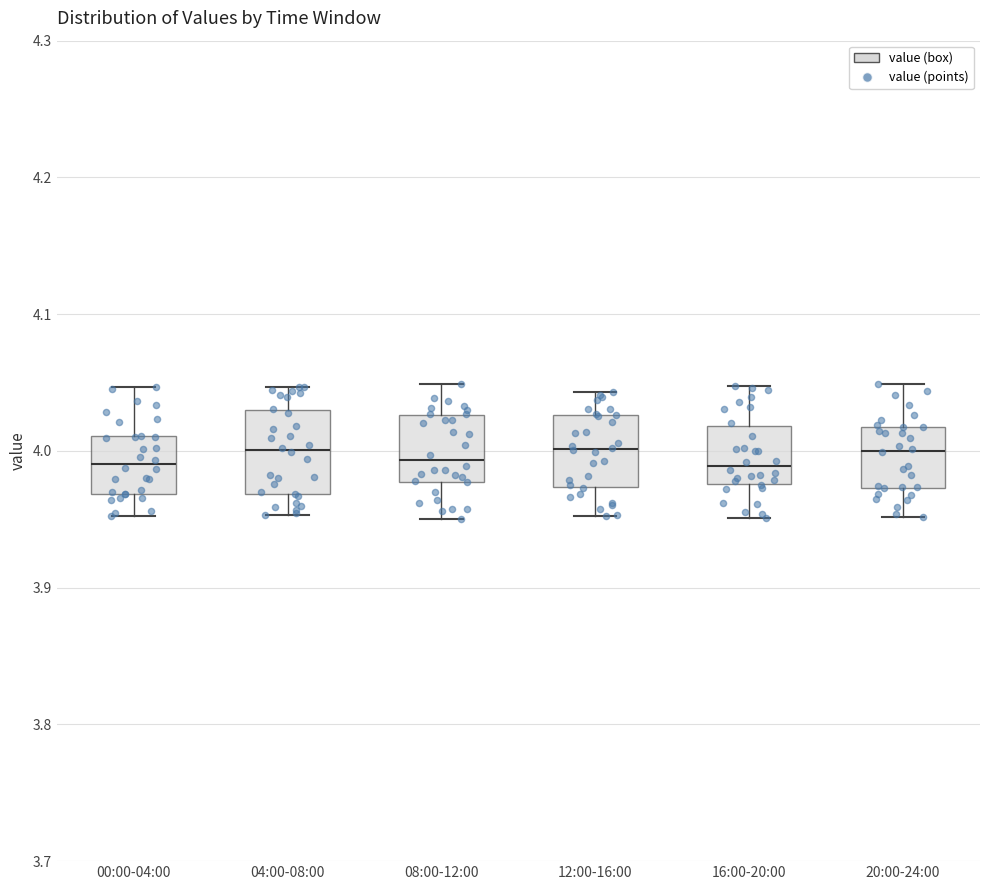

Where does the upper whisker of the box for 00:00-04:00 end on the y-axis? The values are not printed on the chart, so give them approximately, as read against the axis.

4.05